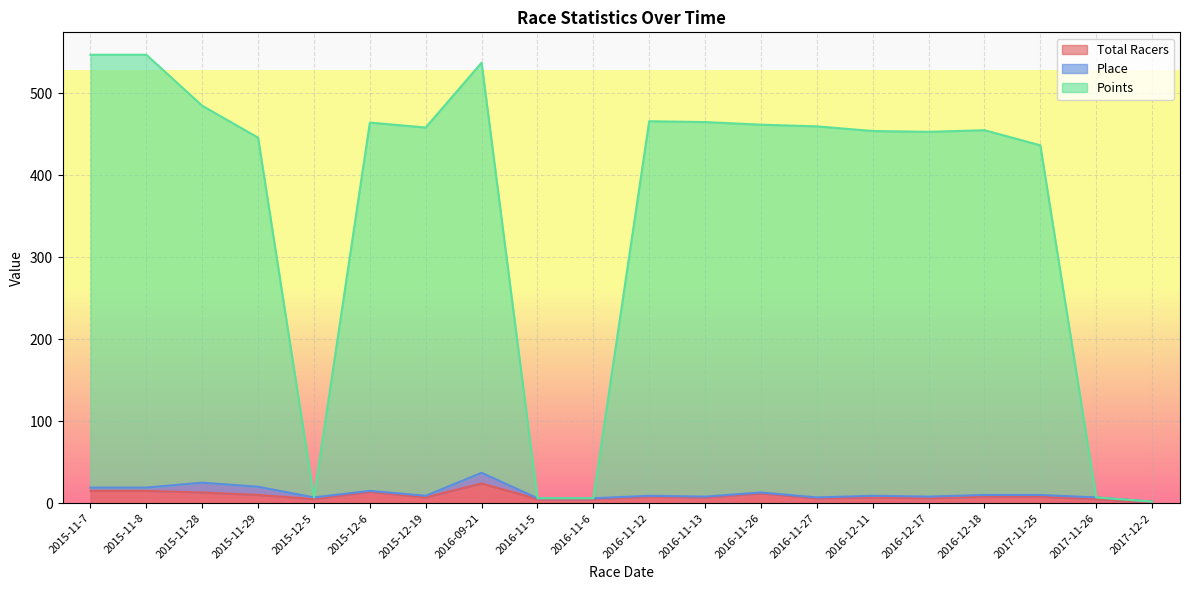

True or false: Points has a value of 147.1 at 2016-11-27.

False